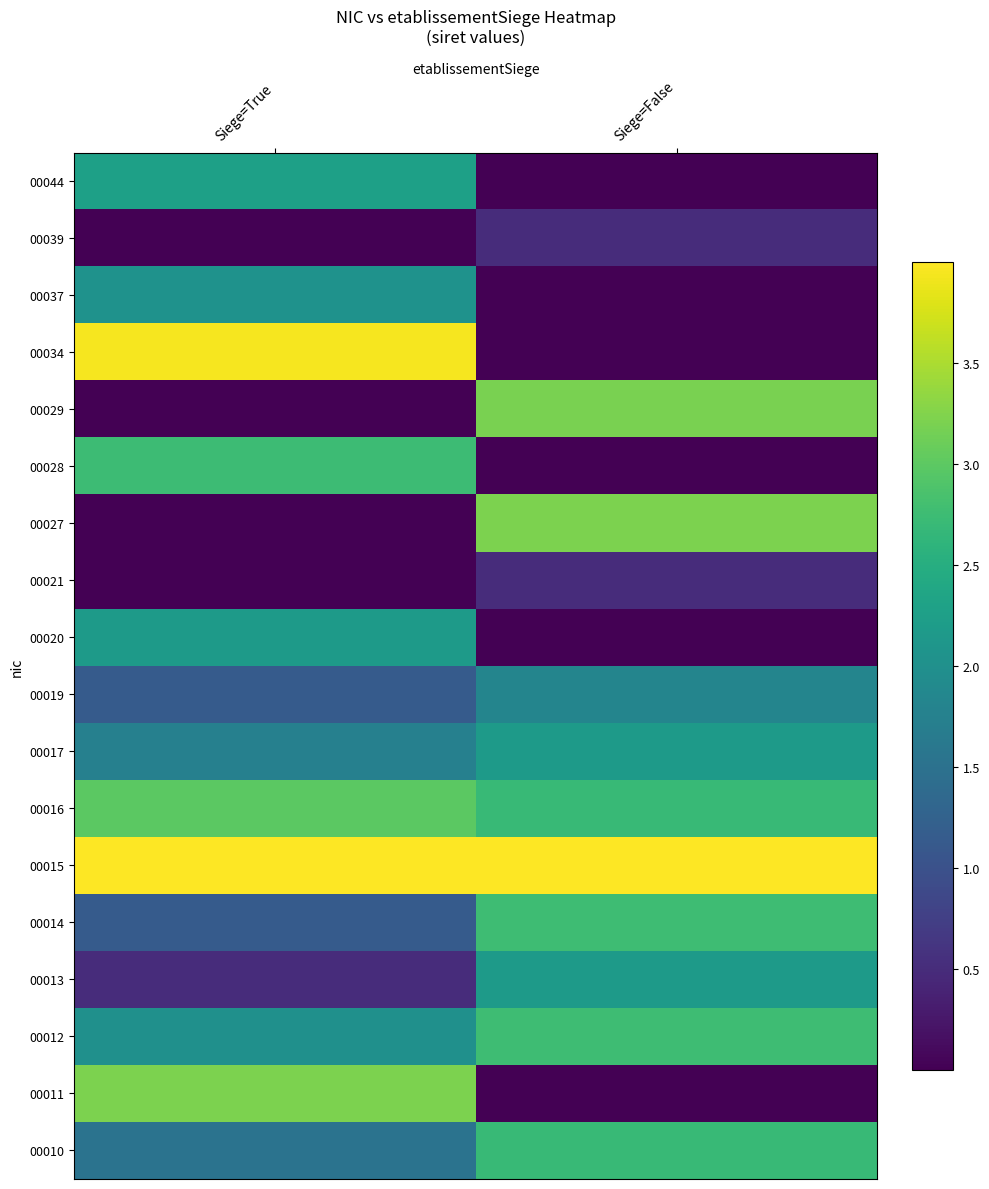

At which category does the chart reach its minimum across all series?

Siege=False